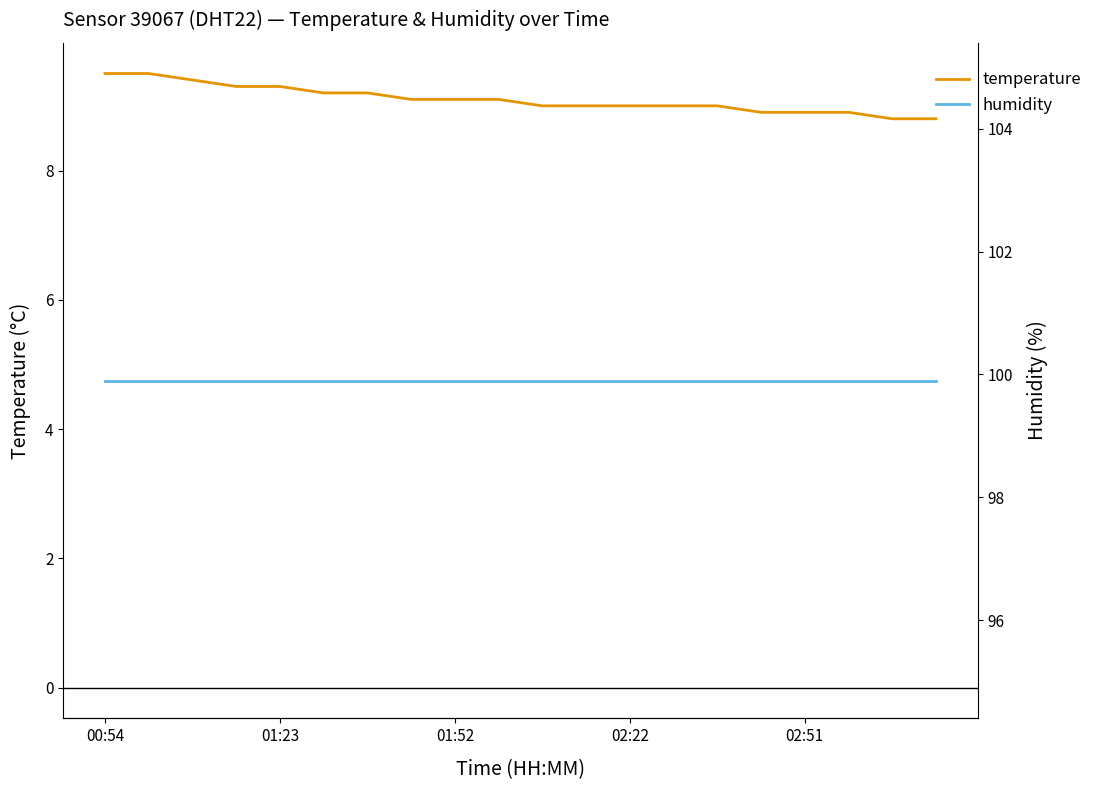

What is the maximum value shown in the chart?

99.9